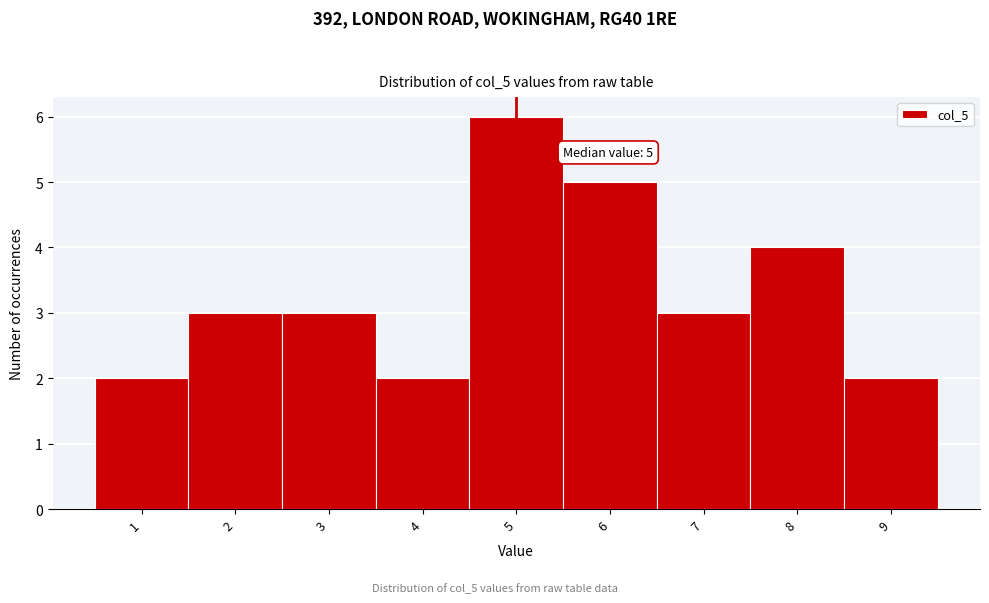

Which range on the x-axis has the tallest bar?

4.5 to 5.5